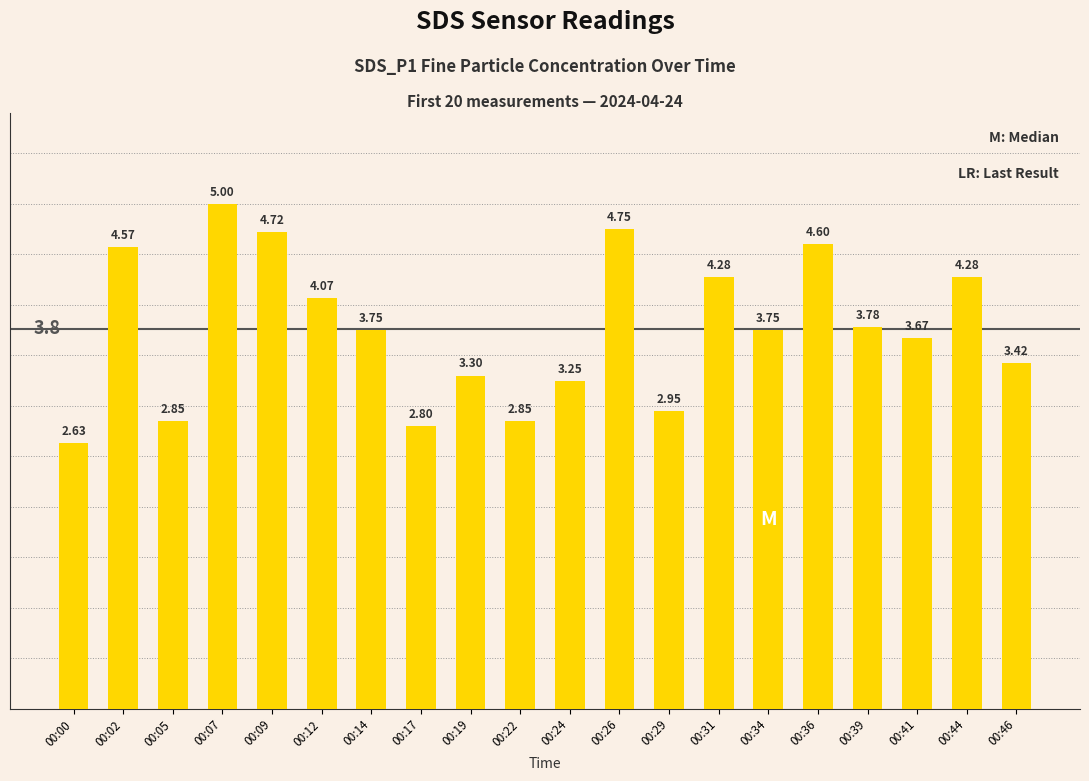

Between 00:26 and 00:41, which is larger?

00:26